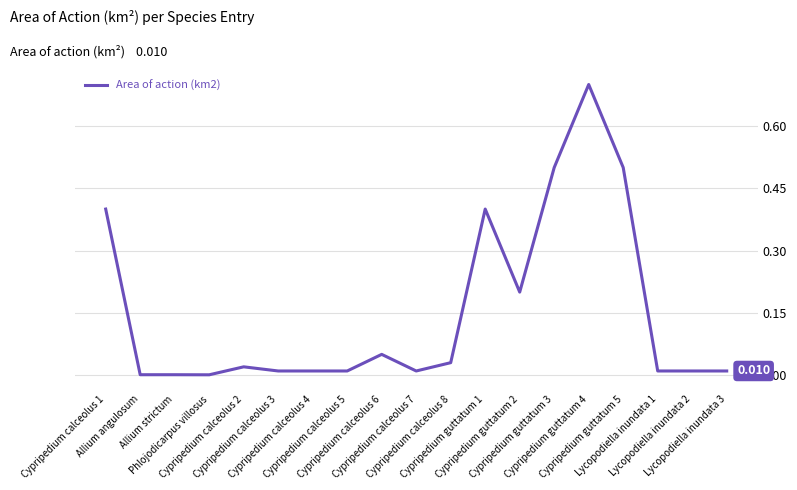

The chart shows a value of 0.1 at Cypripedium calceolus 6. True or false?

True